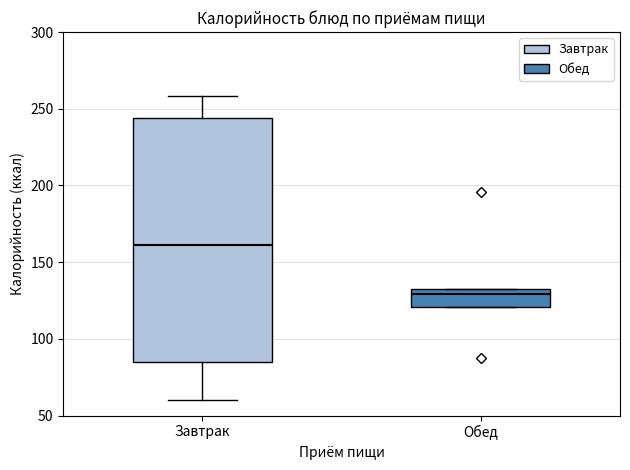

Reading left to right, read every box against the y-axis: the position of its median line, the range the box covers, and the ends of its whiskers. The values are not printed on the chart, so give them approximately, as read against the axis.

Завтрак: median 160, box 85 to 245, whiskers 60 to 260
Обед: median 130, box 120 to 135, whiskers 120 to 135